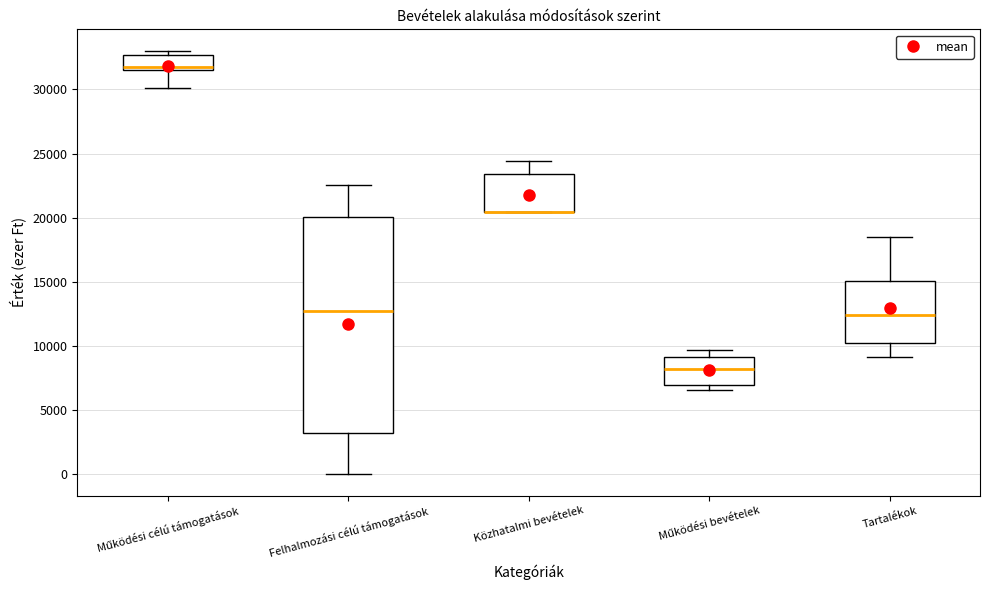

Reading left to right, read every box against the y-axis: the position of its median line, the range the box covers, and the ends of its whiskers. The values are not printed on the chart, so give them approximately, as read against the axis.

Működési célú támogatások: median 32000, box 31500 to 32500, whiskers 30000 to 33000
Felhalmozási célú támogatások: median 13000, box 3000 to 20000, whiskers 0 to 22500
Közhatalmi bevételek: median 20500 (drawn on the box's lower edge), box 20500 to 23500, whiskers 20500 to 24500
Működési bevételek: median 8000, box 7000 to 9000, whiskers 6500 to 9500
Tartalékok: median 12500, box 10000 to 15000, whiskers 9000 to 18500